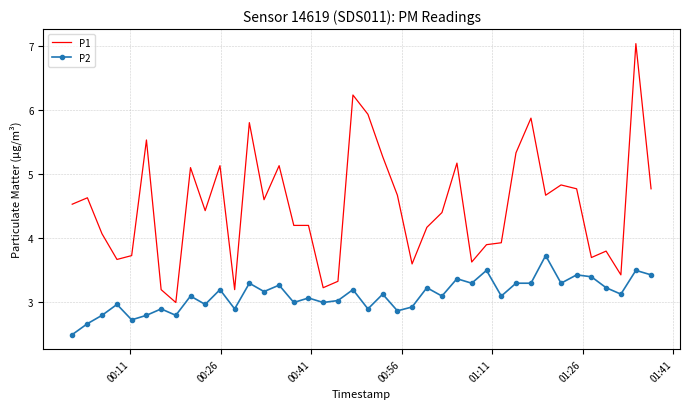

Reading left to right, what are all the values shown in this chart?

P1: 4.5	4.6	4.1	3.7	3.7	5.5	3.2	3.0	5.1	4.4	5.1	3.2	5.8	4.6	5.1	4.2	4.2	3.2	3.3	6.2	5.9	5.3	4.7	3.6	4.2	4.4	5.2	3.6	3.9	3.9	5.3	5.9	4.7	4.8	4.8	3.7	3.8	3.4	7.0	4.8
P2: 2.5	2.7	2.8	3.0	2.7	2.8	2.9	2.8	3.1	3.0	3.2	2.9	3.3	3.2	3.3	3.0	3.1	3.0	3.0	3.2	2.9	3.1	2.9	2.9	3.2	3.1	3.4	3.3	3.5	3.1	3.3	3.3	3.7	3.3	3.4	3.4	3.2	3.1	3.5	3.4